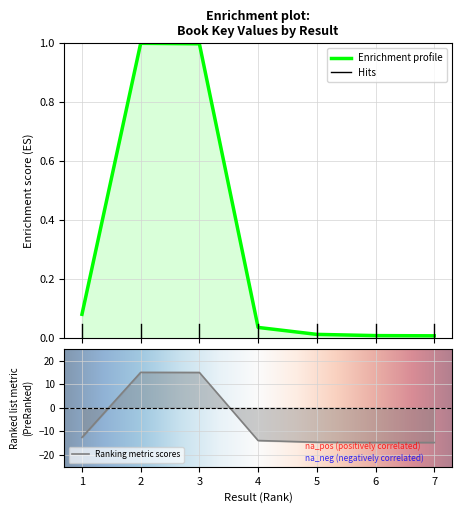

Rank the categories by value from lowest to highest.

7, 6, 5, 4, 1, 3, 2